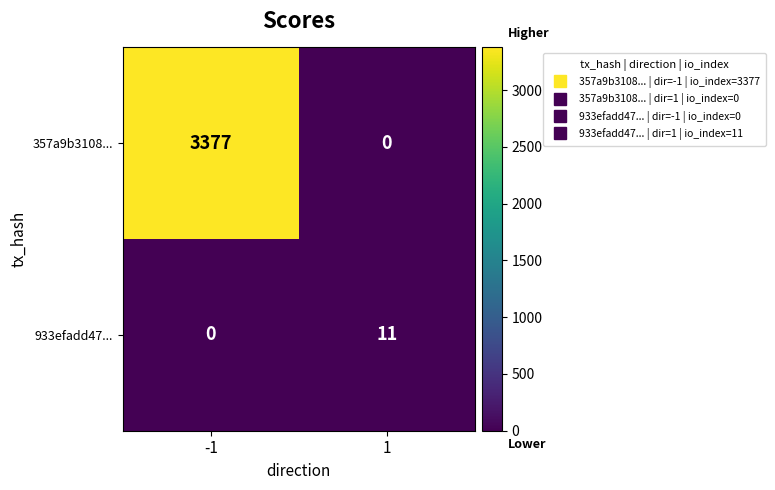

Between -1 and 1, which series saw the biggest shift?

357a9b3108...